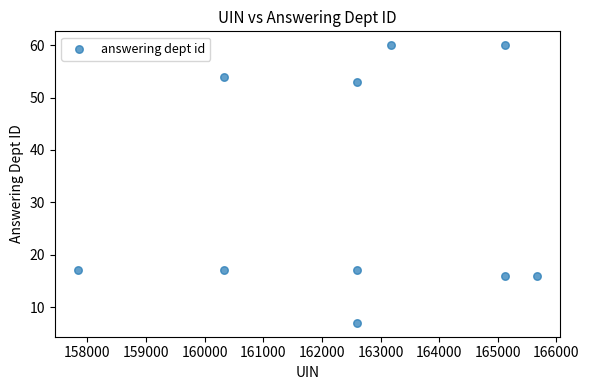

What is the range of X values (max minus min)?

7840